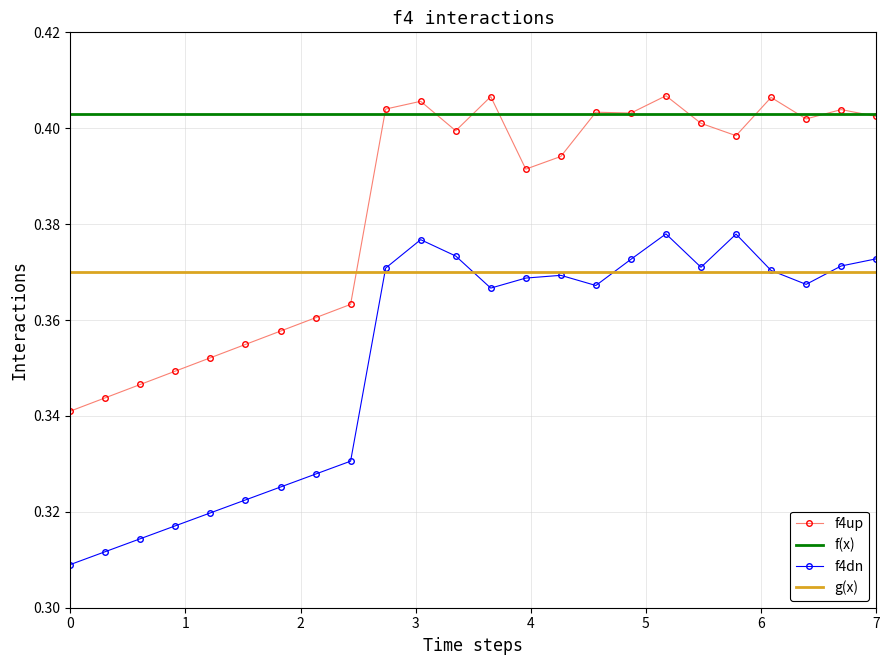

True or false: f4up and f4dn cross at least once.

False